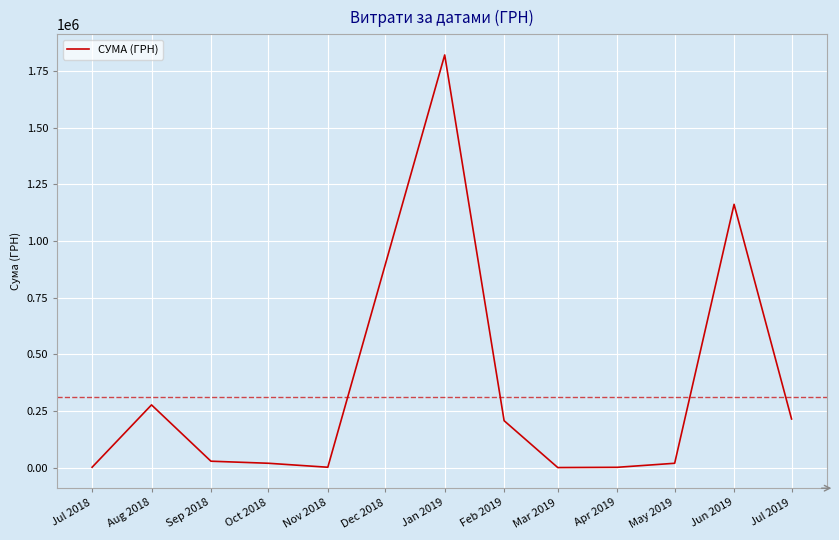

Where is the data nearest to the value 910727?

Jun 2019